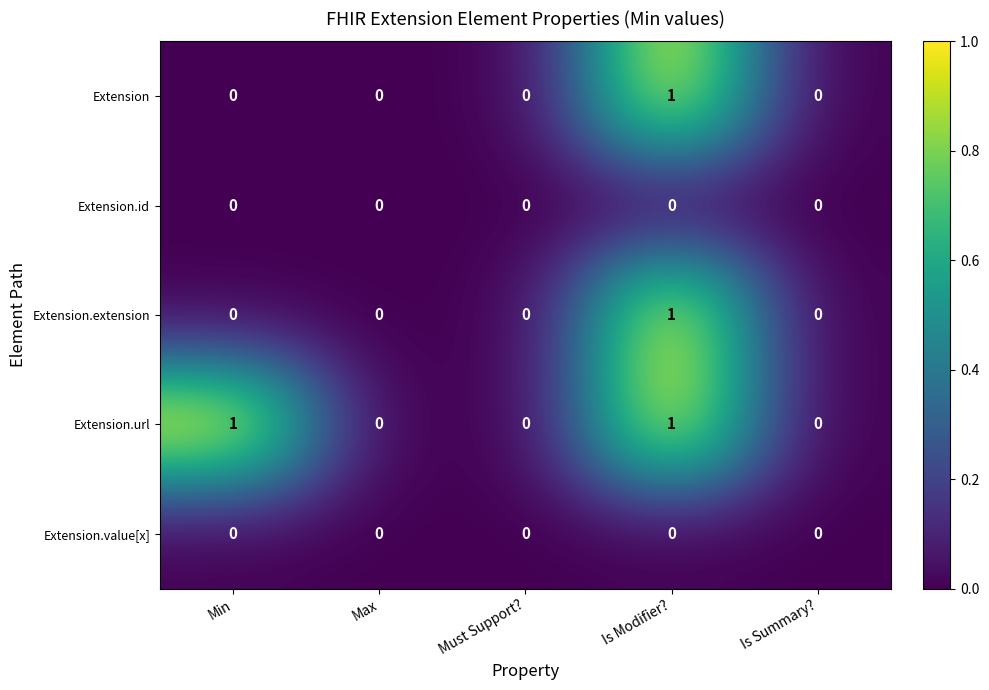

Reading right to left, list all the values displayed in this chart.

Extension: Is Summary?=0	Is Modifier?=1	Must Support?=0	Max=0	Min=0
Extension.id: Is Summary?=0	Is Modifier?=0	Must Support?=0	Max=0	Min=0
Extension.extension: Is Summary?=0	Is Modifier?=1	Must Support?=0	Max=0	Min=0
Extension.url: Is Summary?=0	Is Modifier?=1	Must Support?=0	Max=0	Min=1
Extension.value[x]: Is Summary?=0	Is Modifier?=0	Must Support?=0	Max=0	Min=0